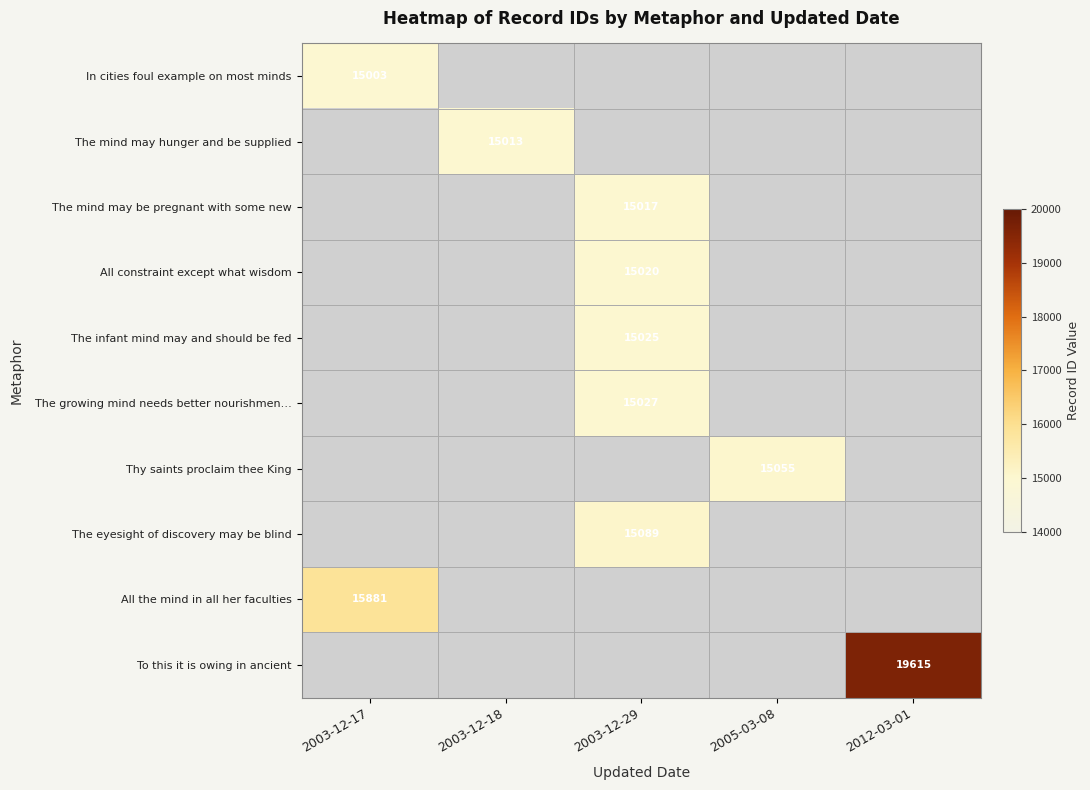

Which has a higher value, 2012-03-01 or 2005-03-08?

2012-03-01